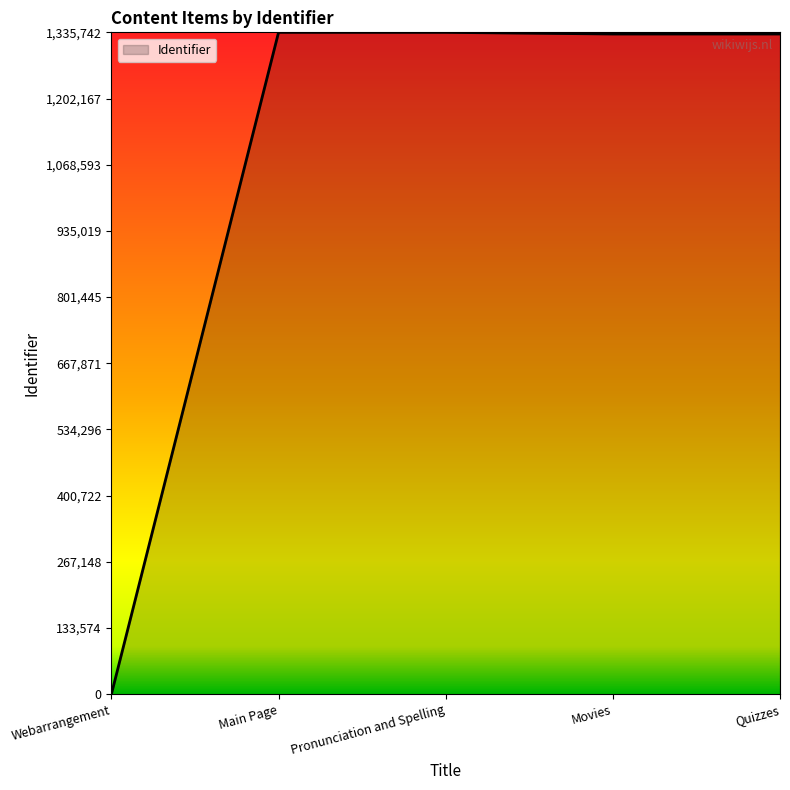

What is the maximum value shown in the chart?

1335742